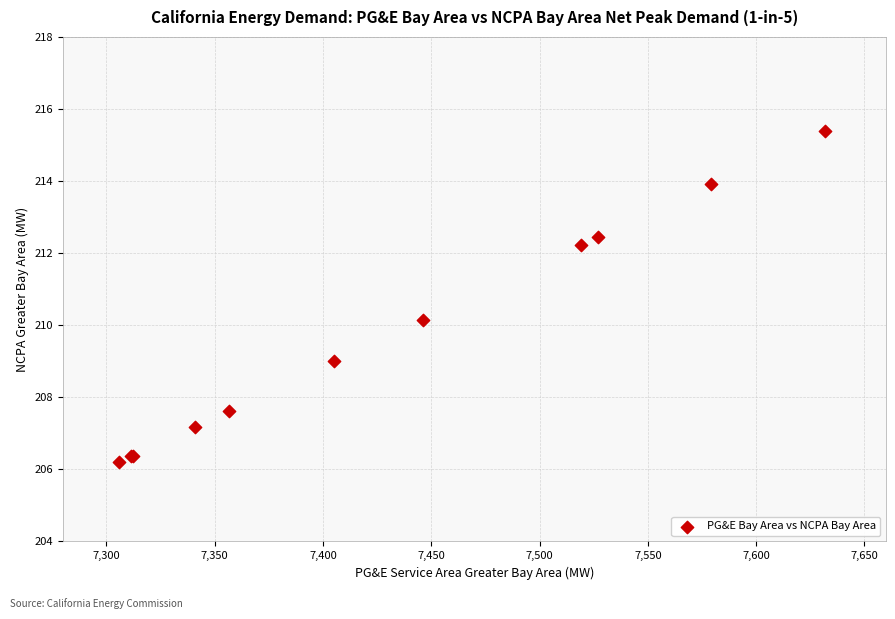

What Y value in the scatter plot is closest to 210?

210.2